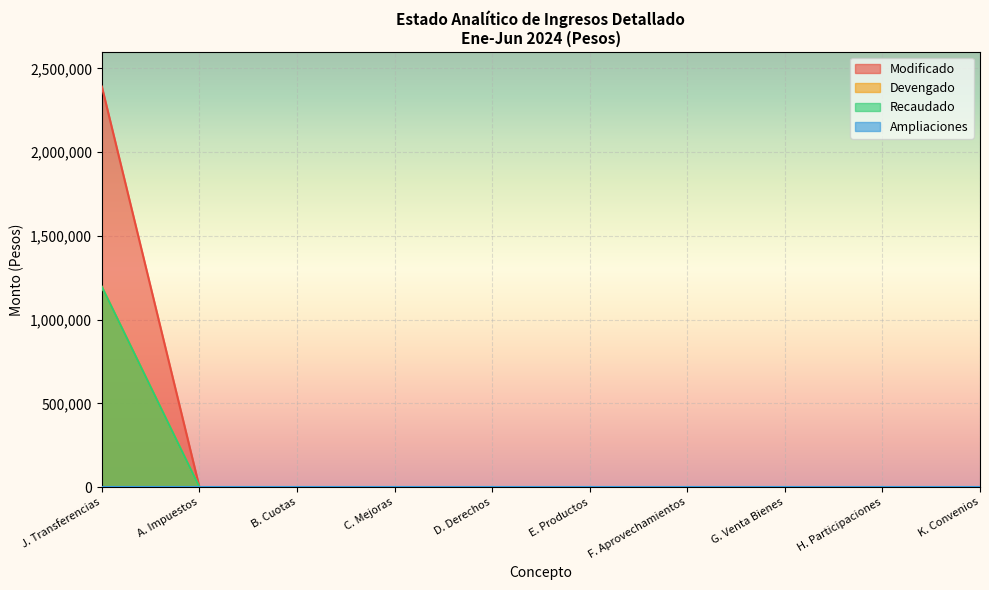

Reading left to right, list all the values displayed in this chart.

Modificado: 2392130.6	0.0	0.0	0.0	0.0	0.0	0.0	0.0	0.0	0.0
Devengado: 1196065.3	0.0	0.0	0.0	0.0	0.0	0.0	0.0	0.0	0.0
Recaudado: 1196065.3	0.0	0.0	0.0	0.0	0.0	0.0	0.0	0.0	0.0